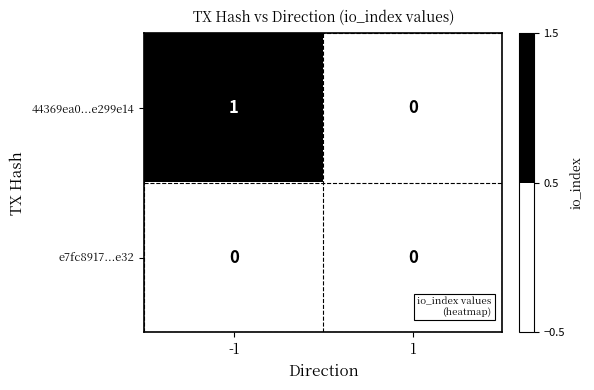

Rank the series by their average value, from lowest to highest.

e7fc8917...e32, 44369ea0...e299e14